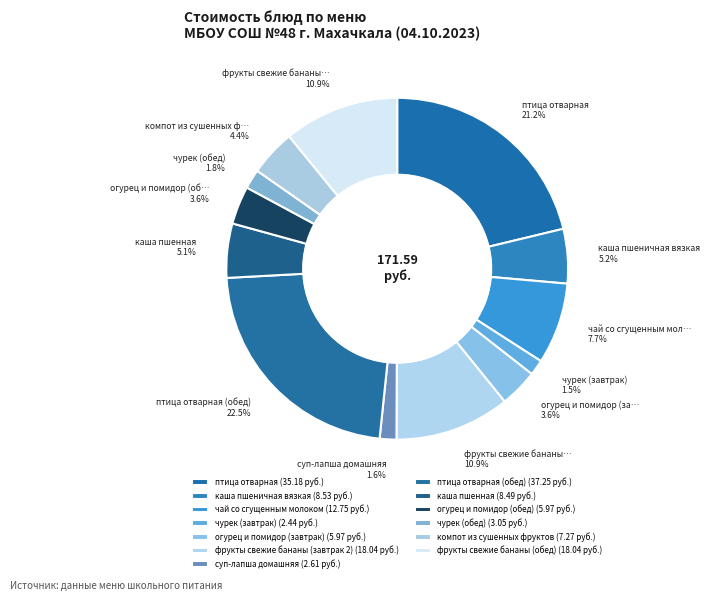

How many segments does this pie chart have?

13